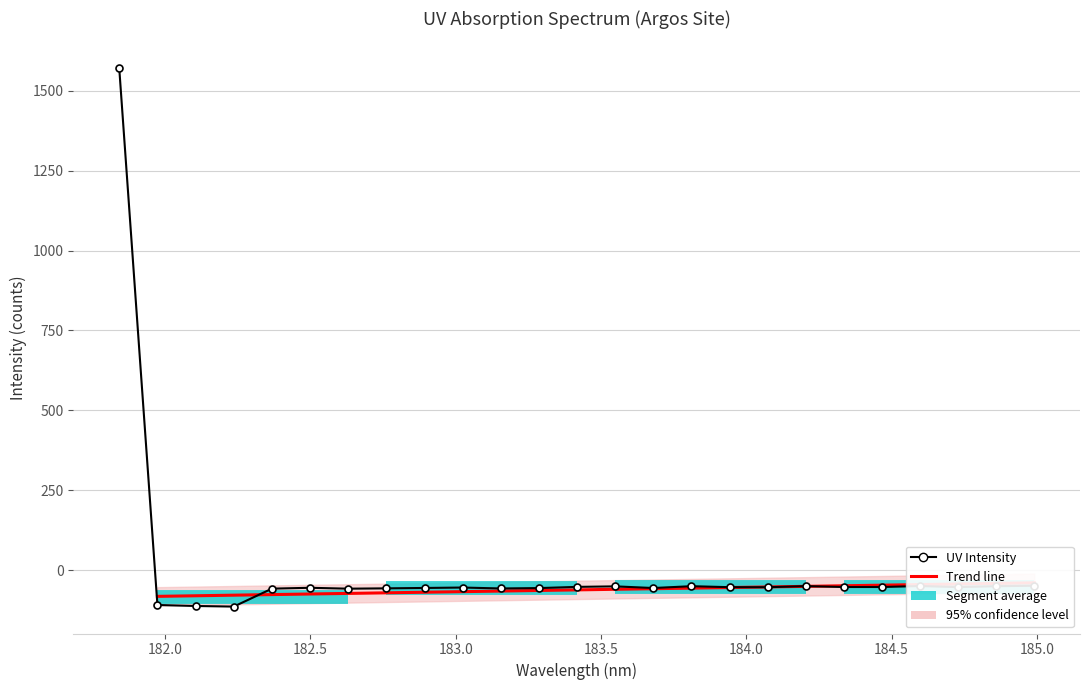

How many values are above zero?

1